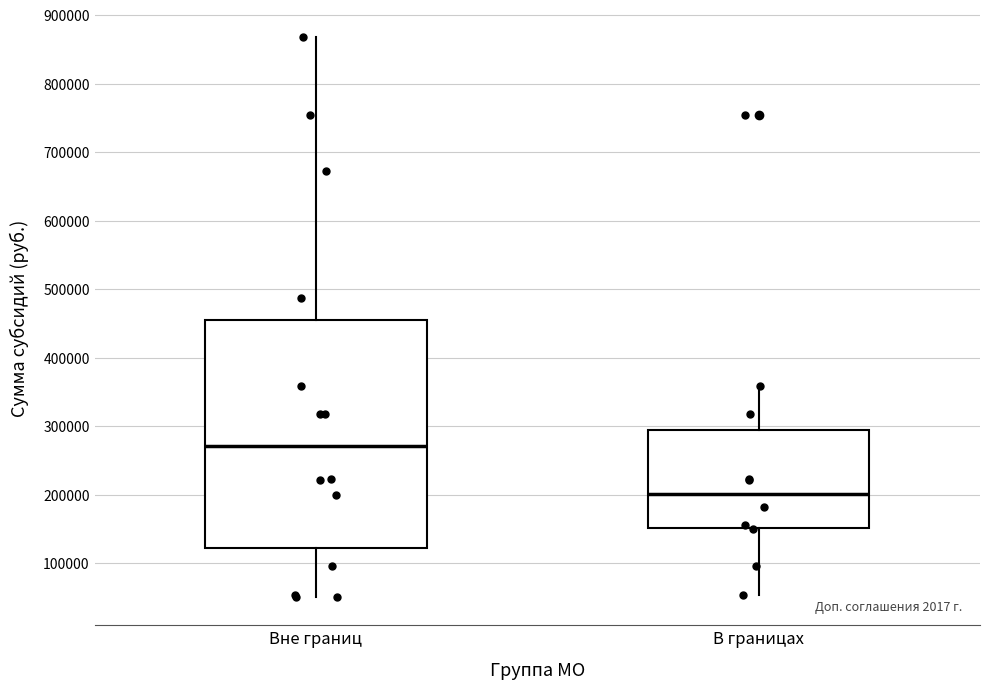

Comparing the boxes themselves (not the whiskers), which one is the tallest?

Вне границ